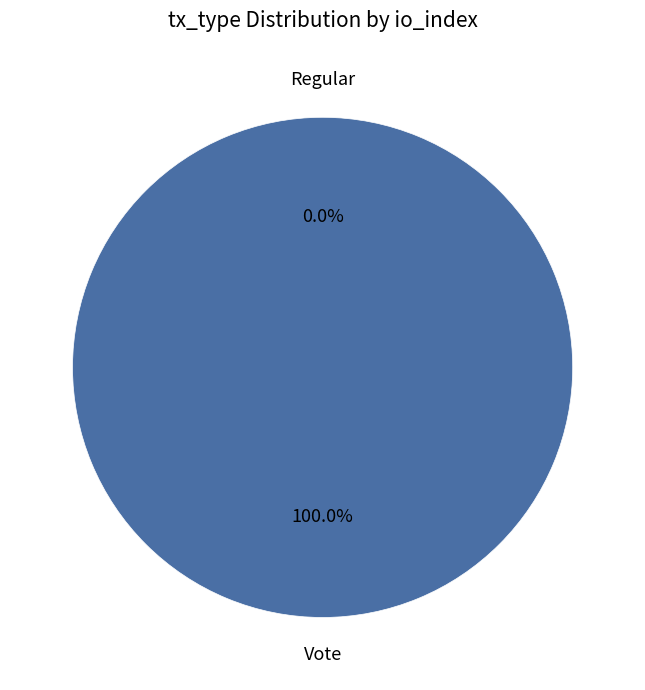

Combined, do Vote and Regular account for over 50%?

Yes